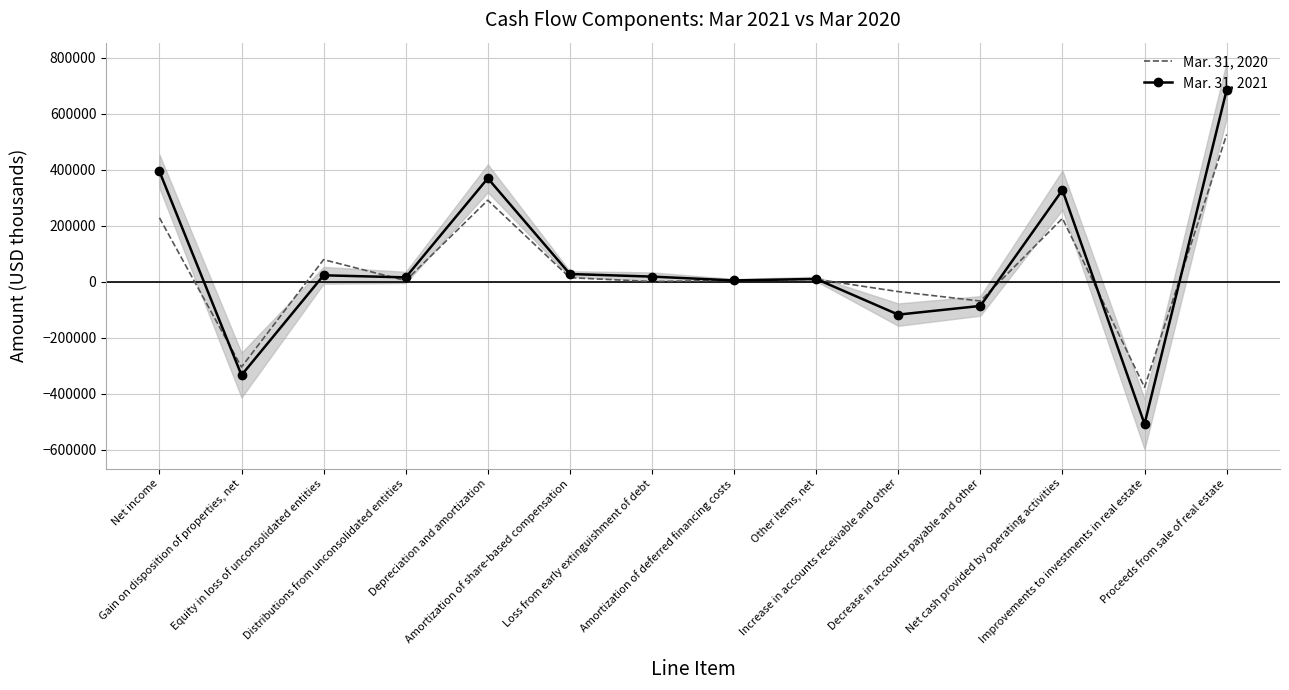

What is the difference between the Mar. 31, 2021 values at Decrease in accounts payable and other and Proceeds from sale of real estate?

771917